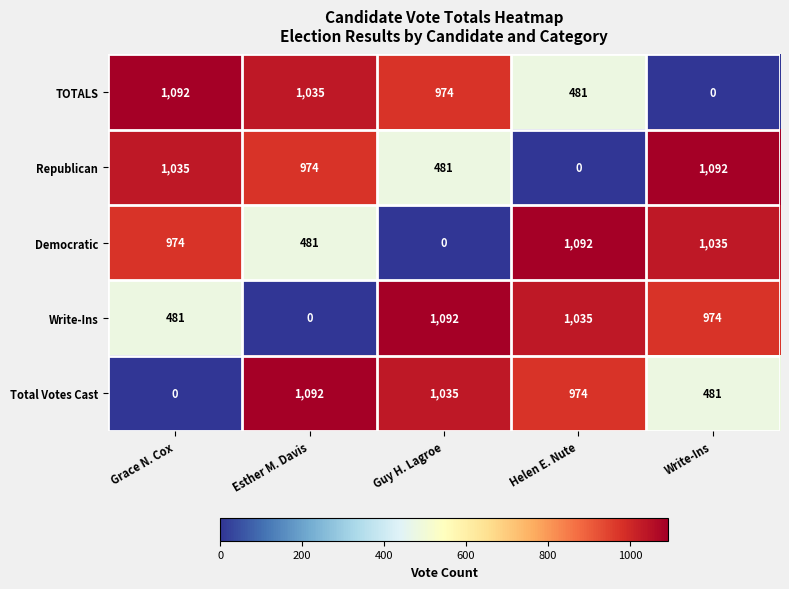

How many categories are shown in the chart?

5